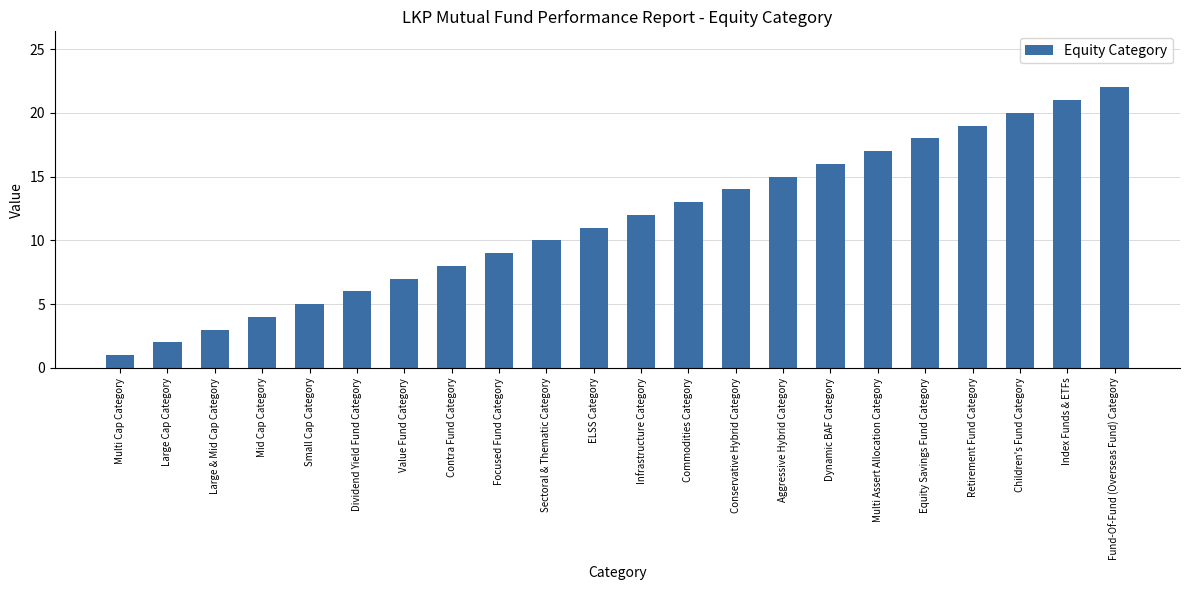

Which category has the lowest value across all series?

Multi Cap Category